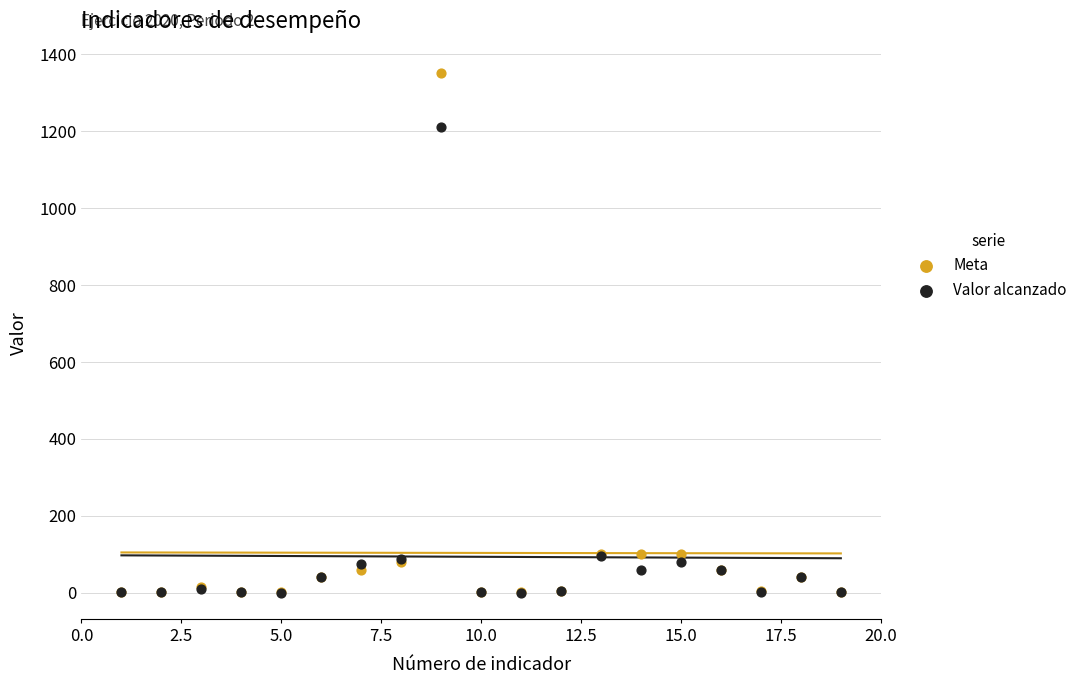

Across all series, what Y value is closest to 675?

1212.0